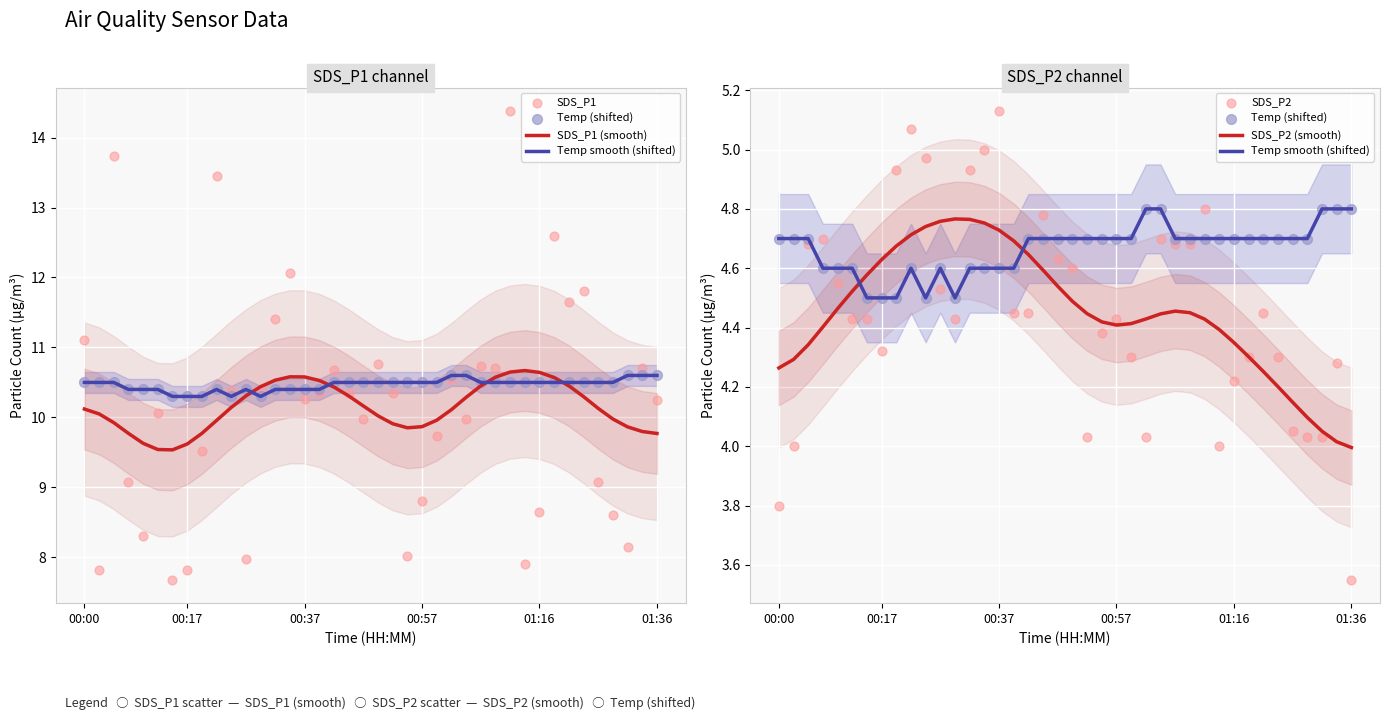

Which series reaches the maximum Y coordinate?

SDS_P1